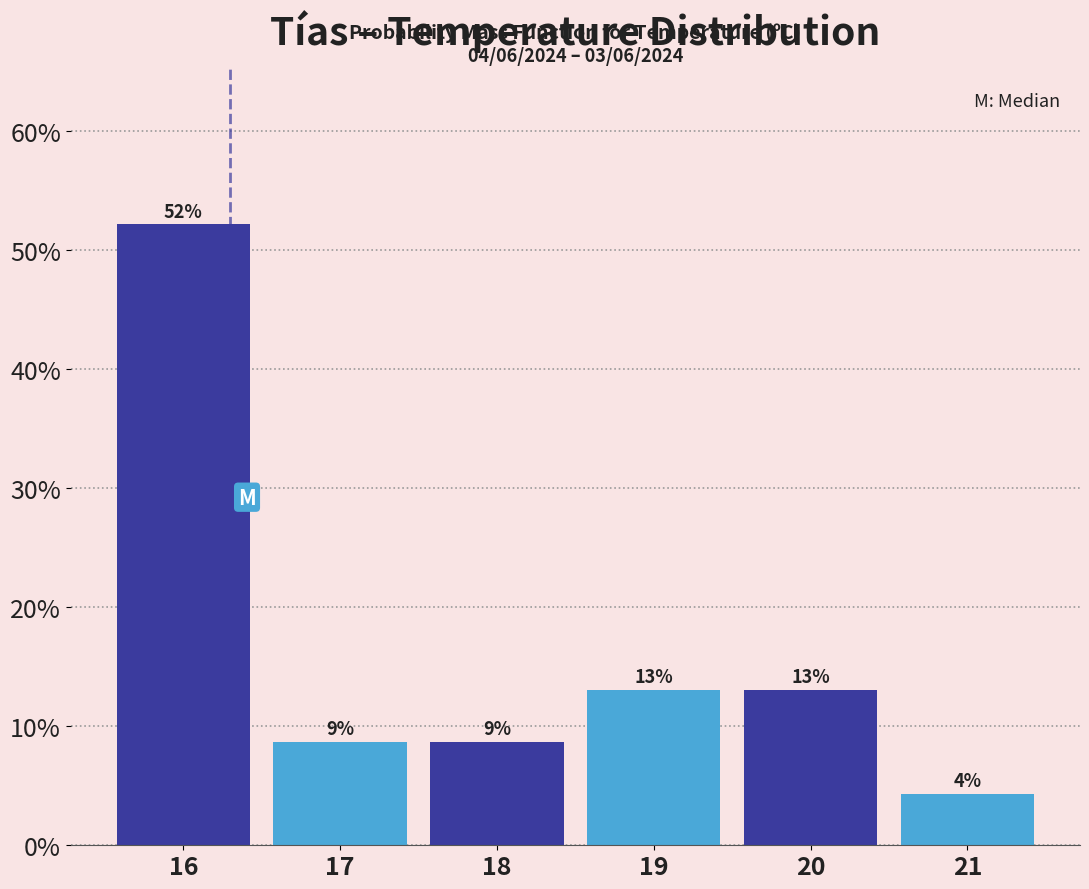

What is the average value?

16.7